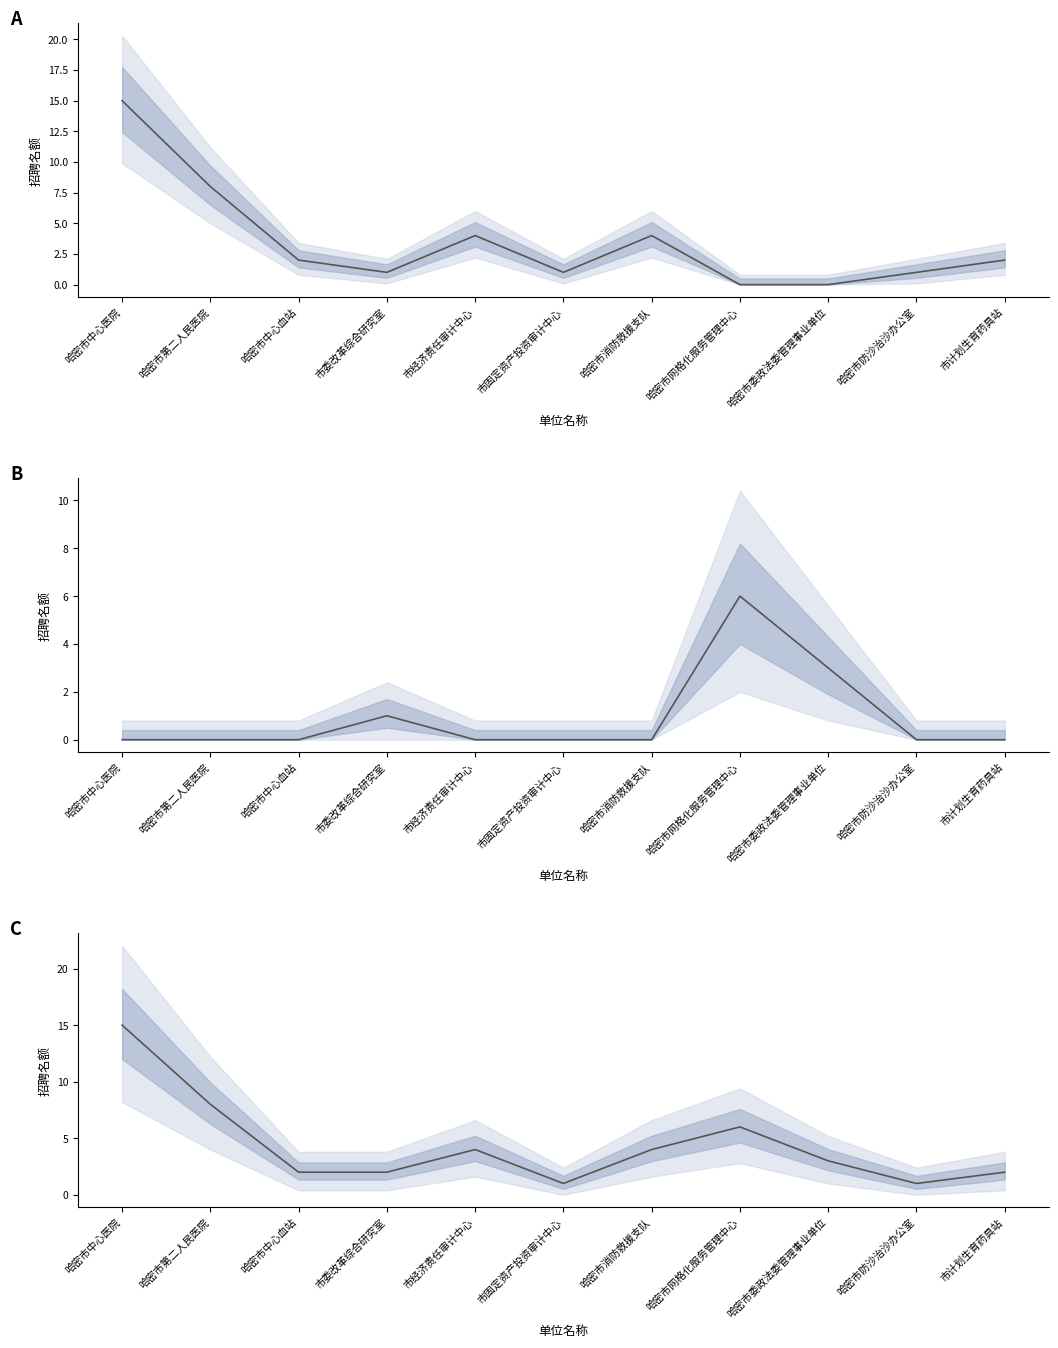

What is the label of the 1st point from the right?

市计划生育药具站